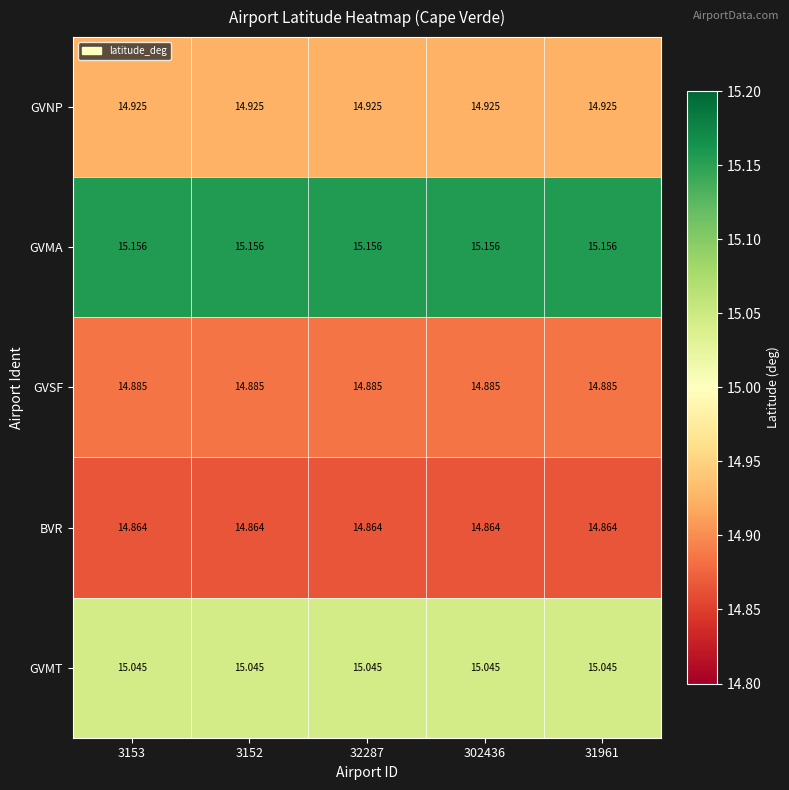

Is the value of BVR at 3153 greater than the value of GVNP at 31961?

No